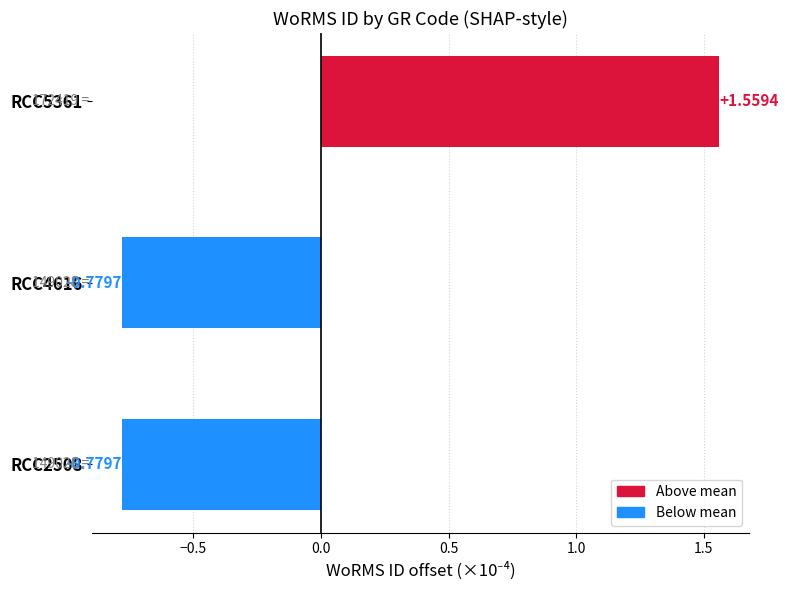

What is the difference between the maximum and minimum values?

2.3